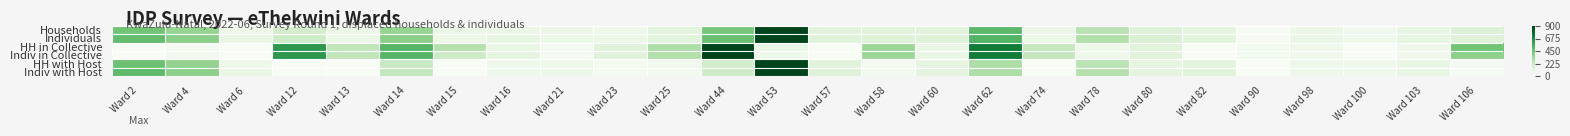

Which category has the highest value across all series?

Ward 53